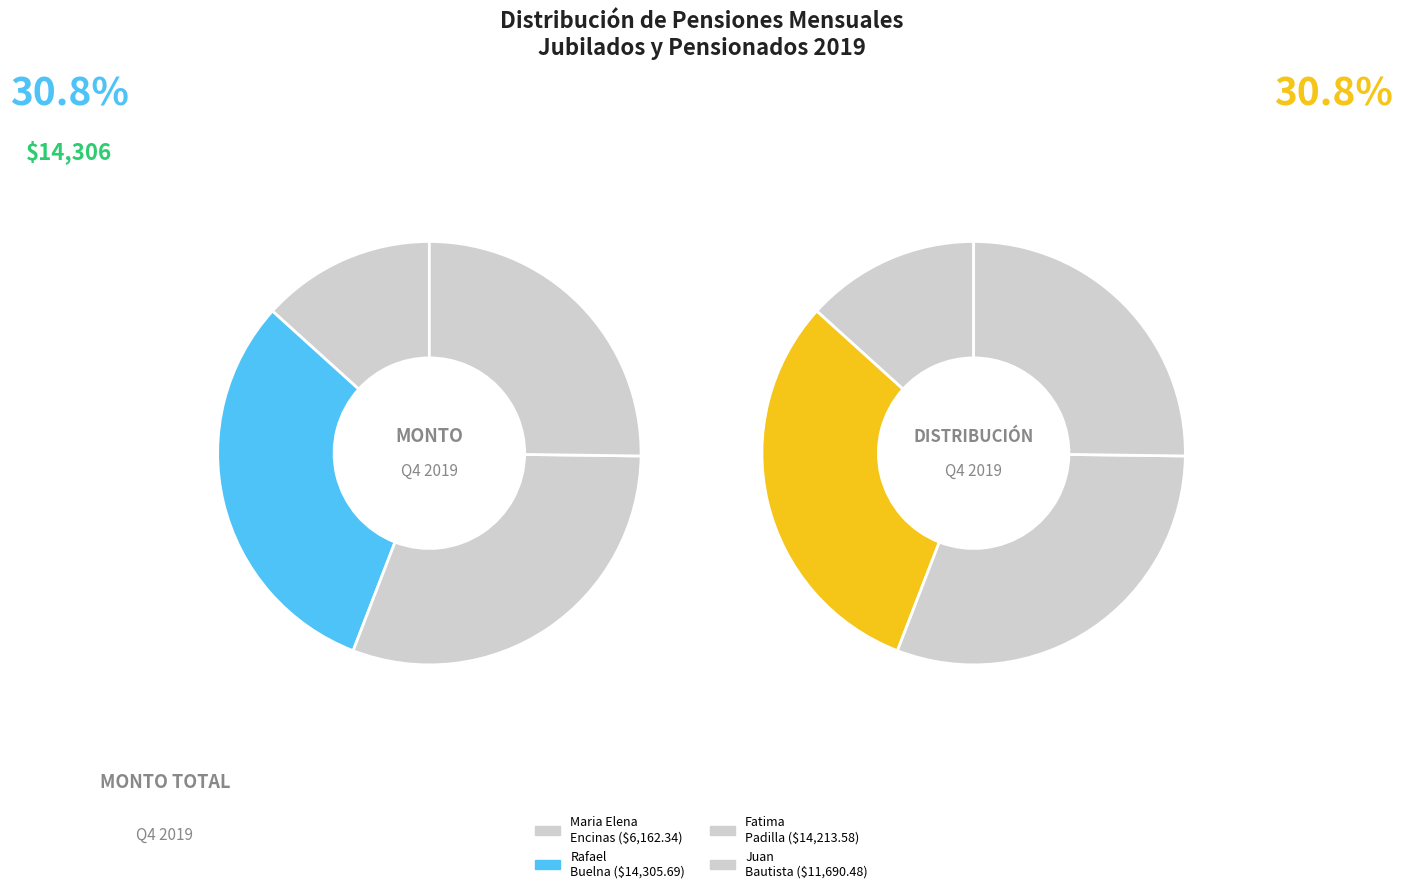

Is it true that rafael buelna rodriguez is 19% of the pie?

False